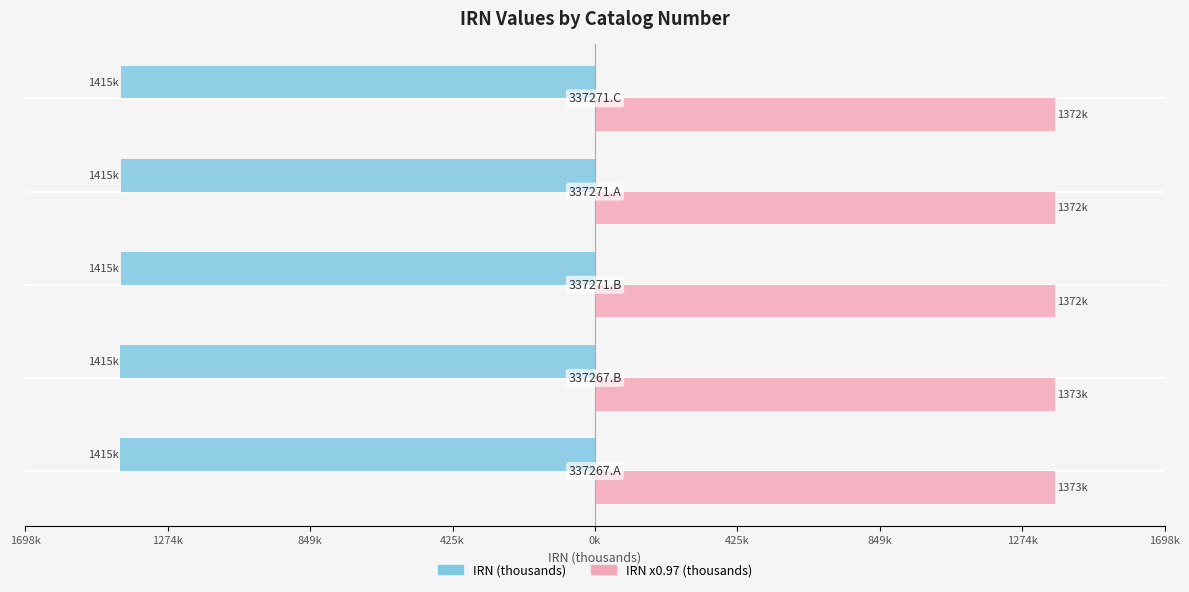

What are all the series names shown in the legend?

IRN (thousands), IRN x0.97 (thousands)